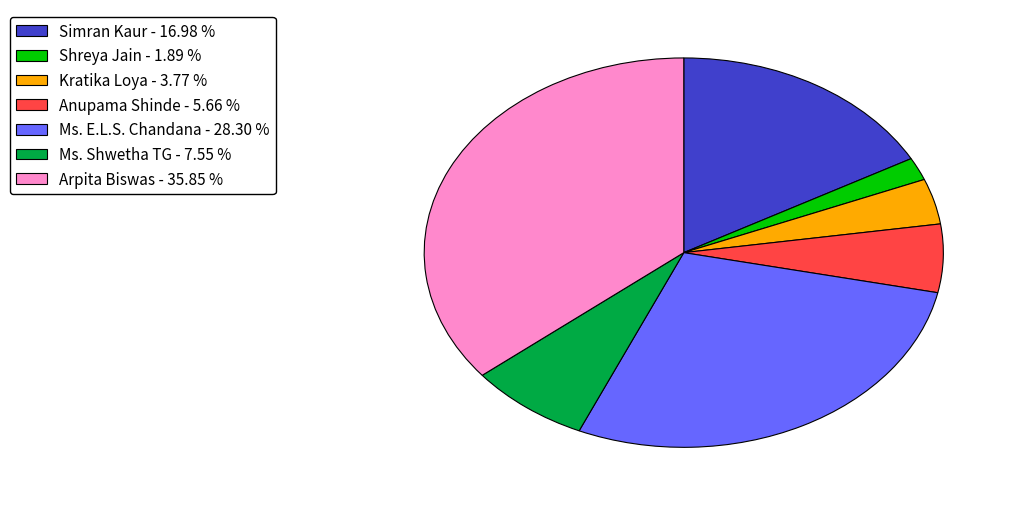

Is Ms. Shwetha TG - 7.55 % the majority of the pie?

No